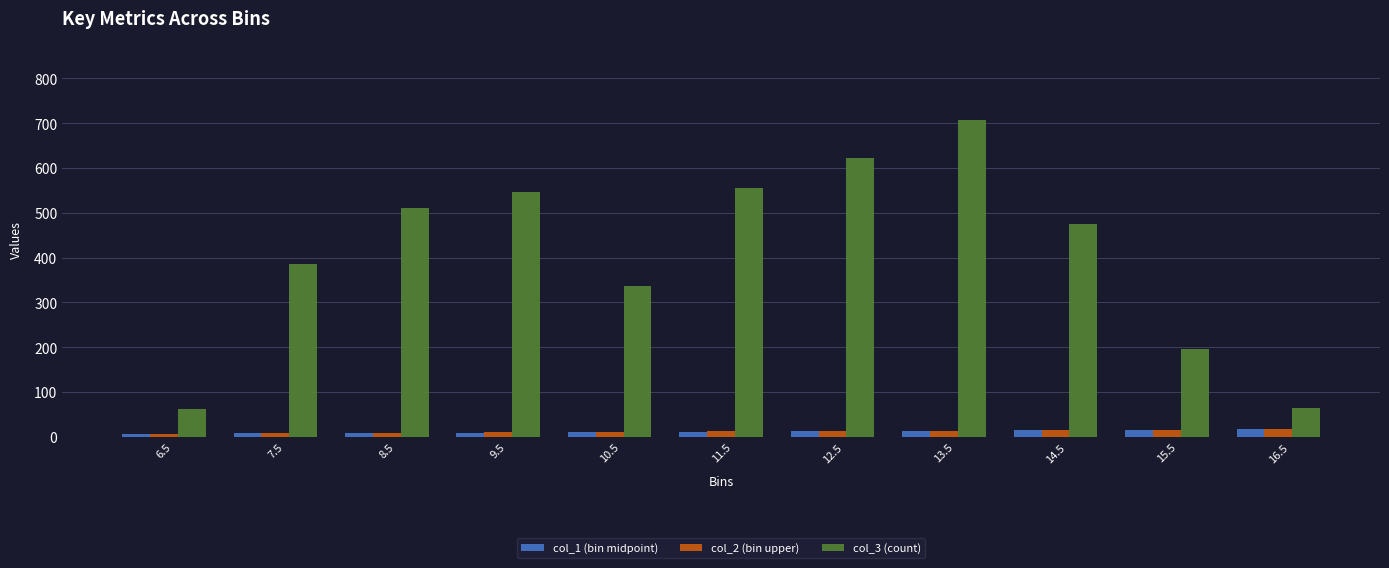

What is the difference between the highest and lowest values at 13.5?

693.5